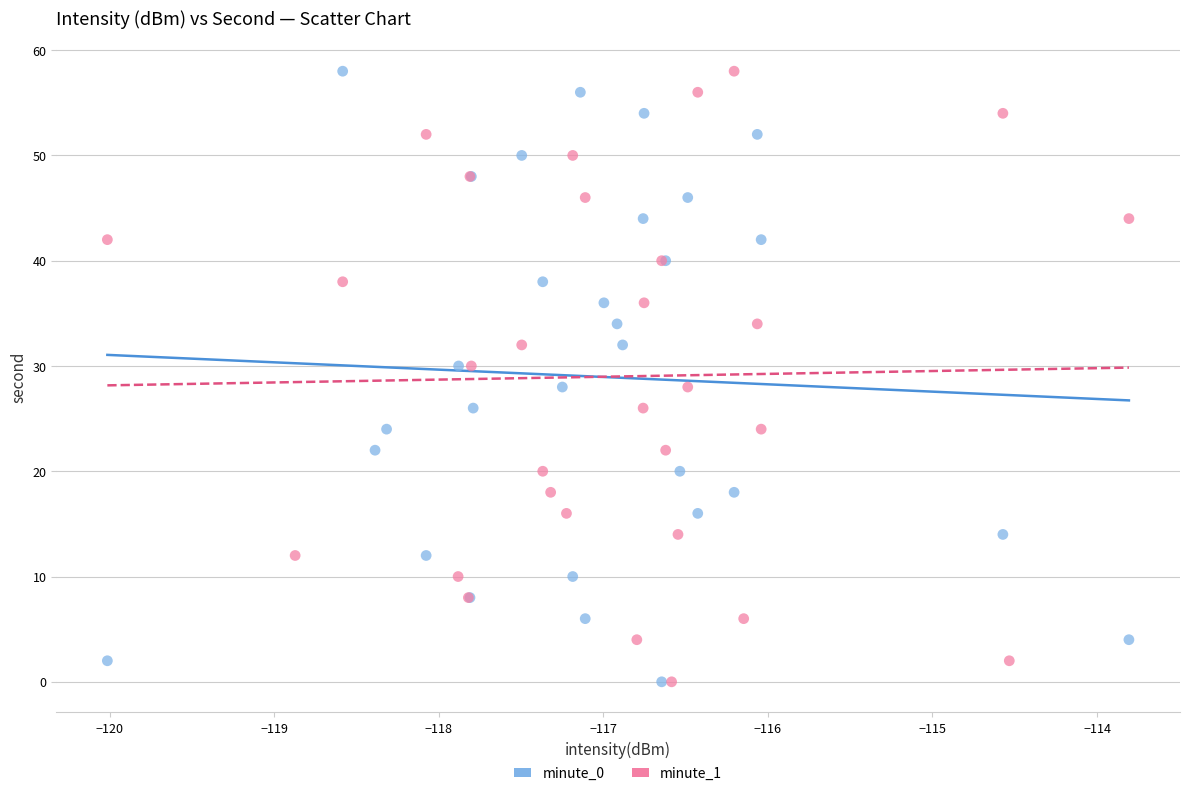

What are all the series names shown in the legend?

minute_0, minute_1